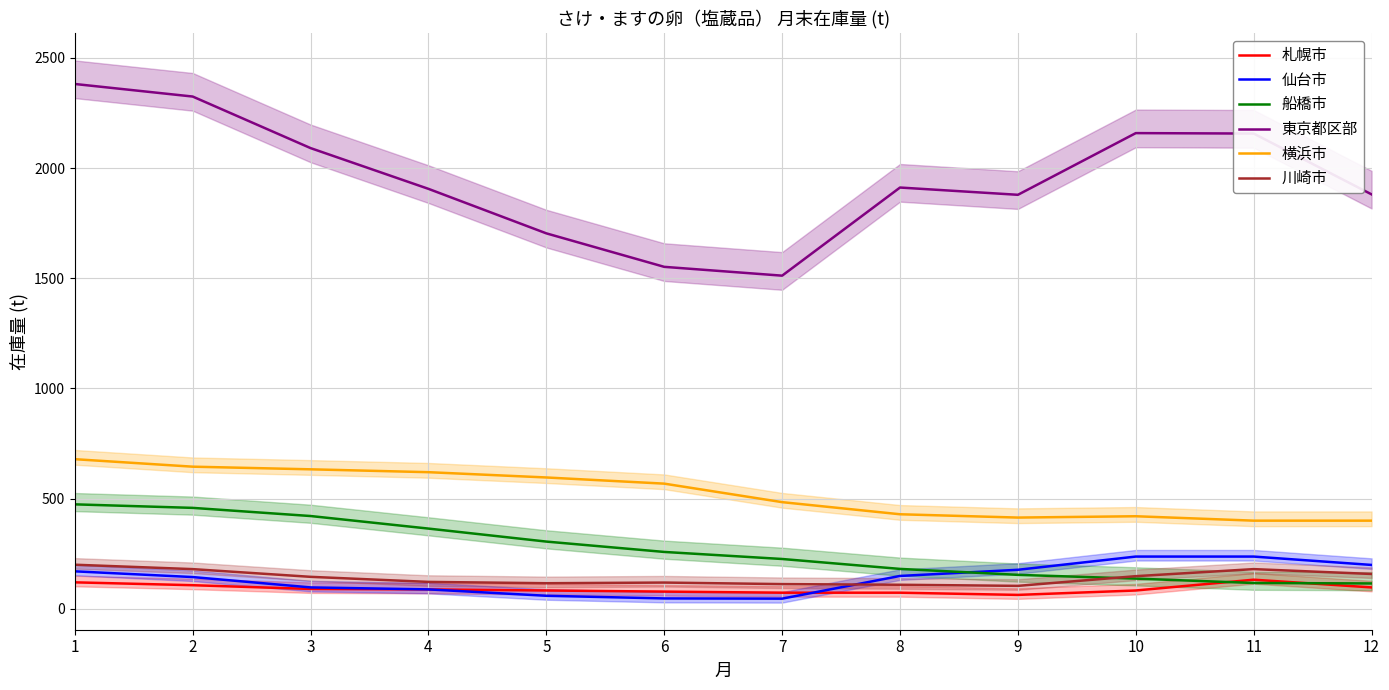

At how many categories does at least one series exceed 48?

12